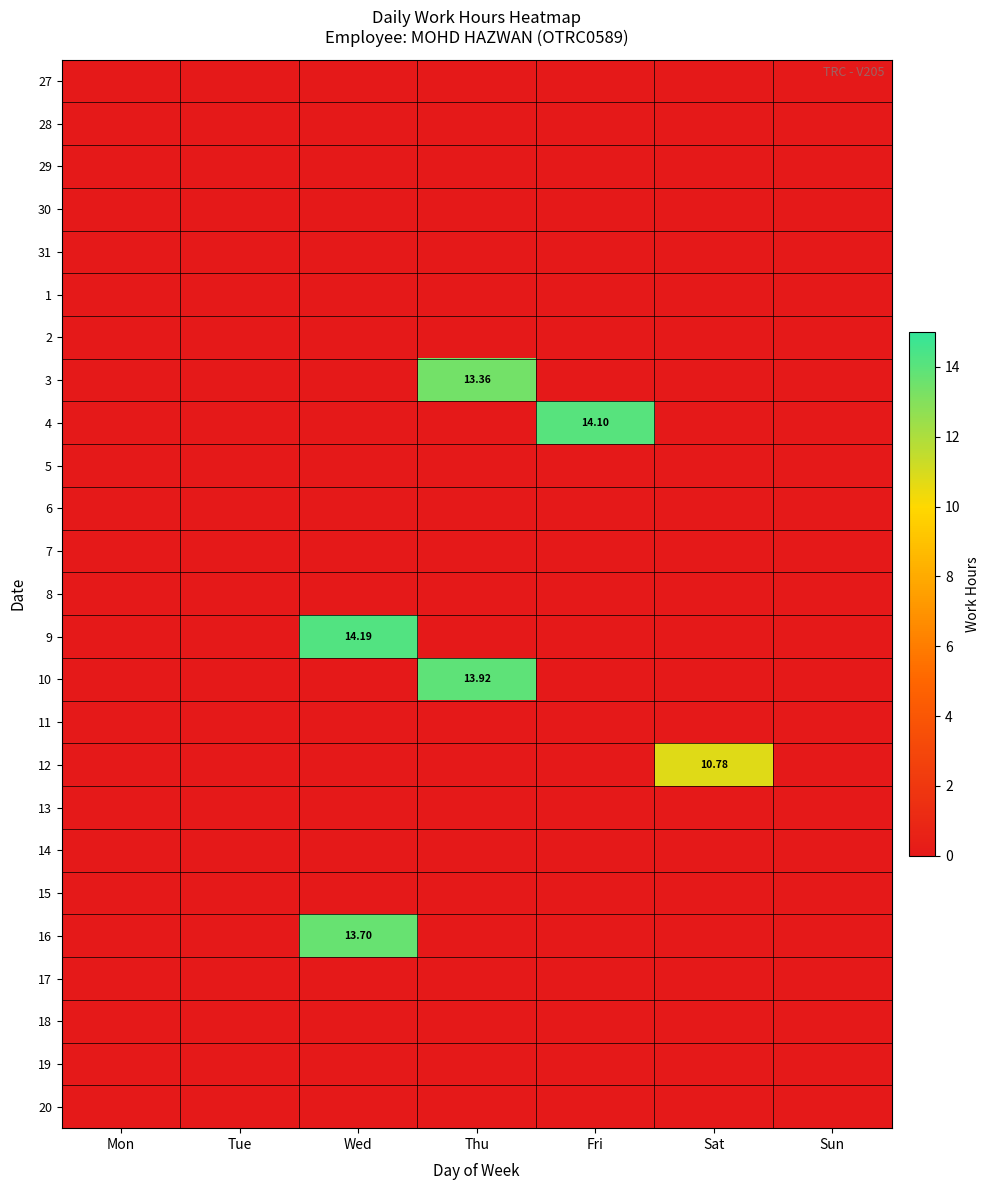

Which series changed the most between Tue and Fri?

4